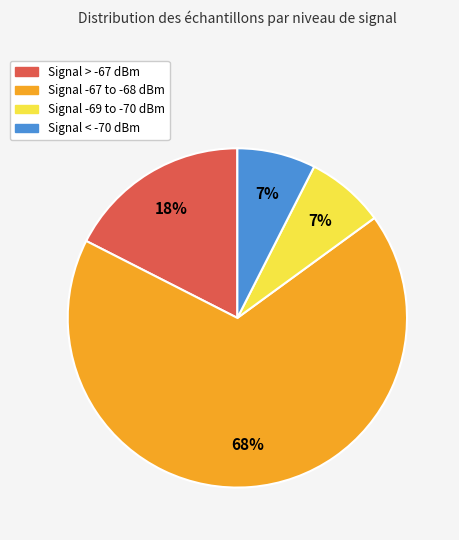

Between Signal -67 to -68 dBm and Signal -69 to -70 dBm, which is larger?

Signal -67 to -68 dBm